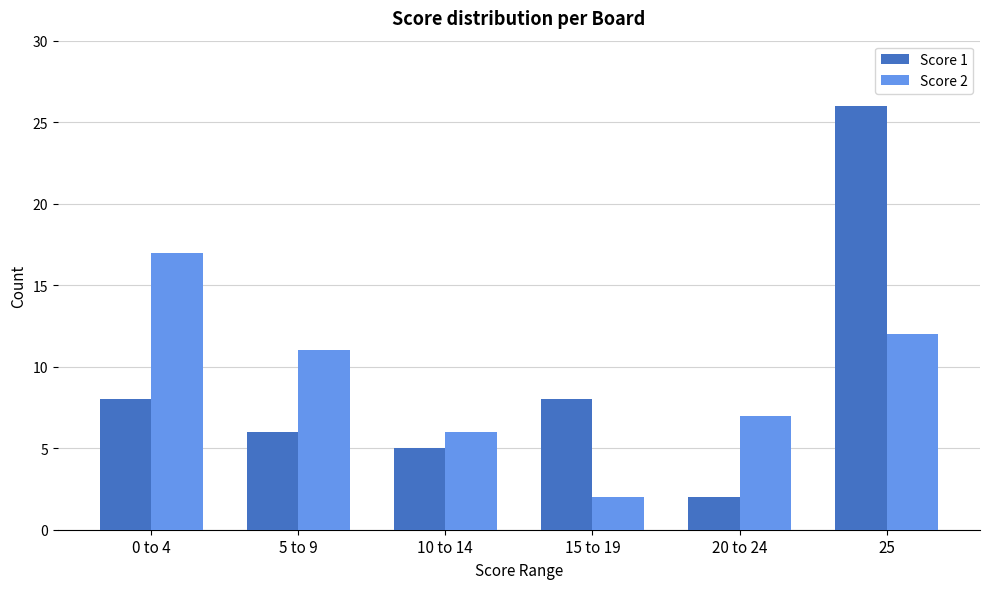

At which label does Score 1 reach its minimum?

20 to 24